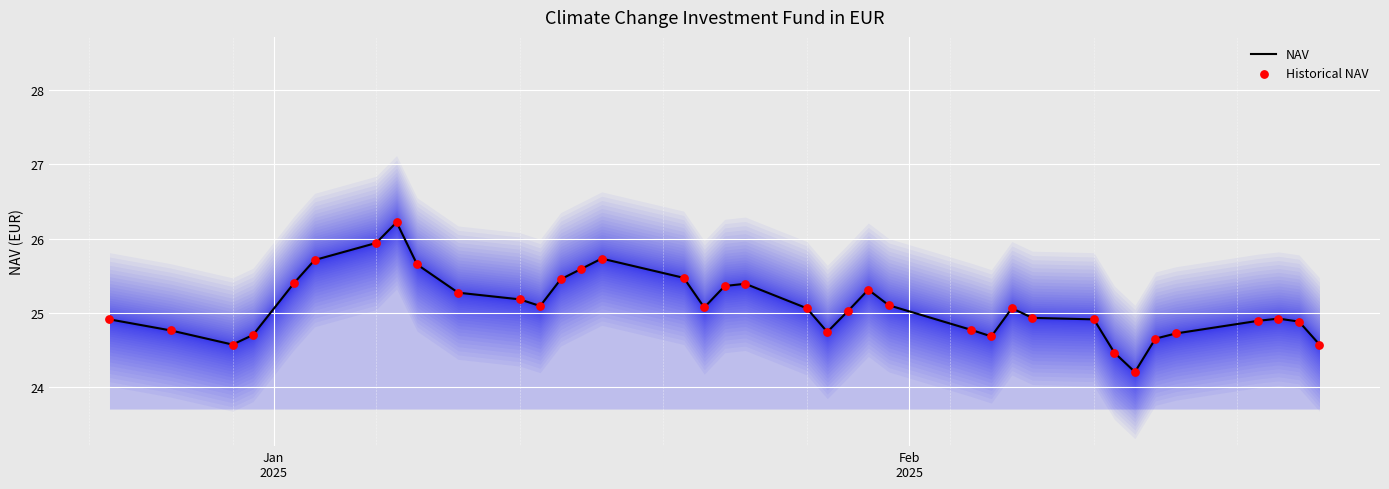

What is the minimum value for NAV?

24.2